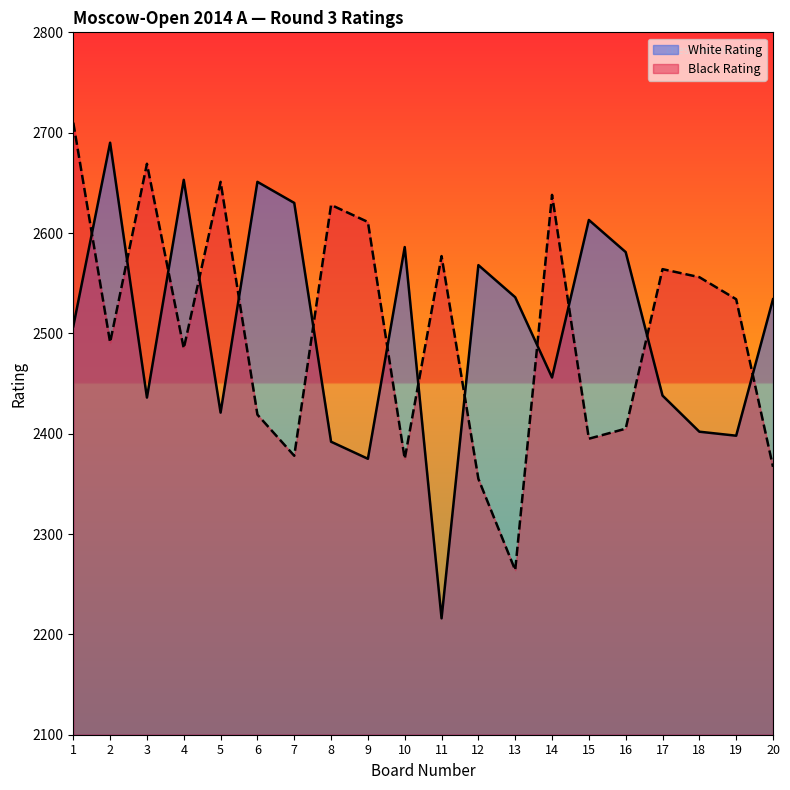

Which series has the widest spread of values?

White Rating